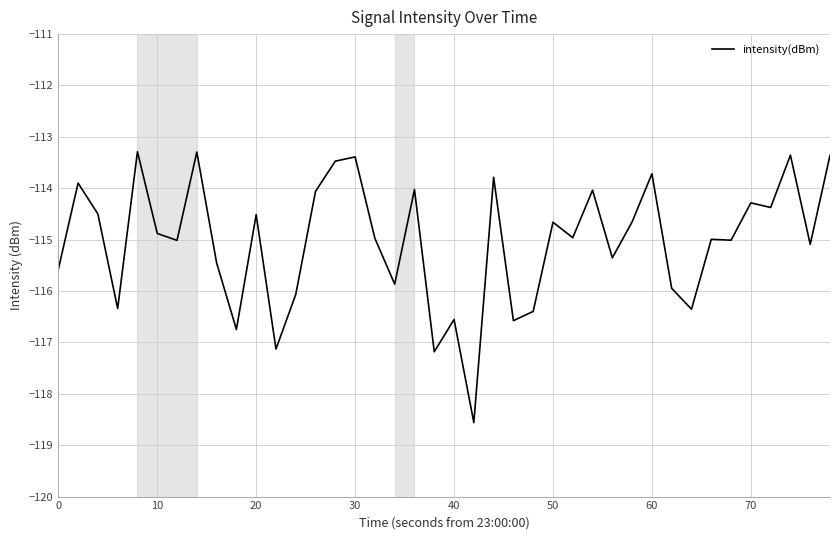

What is the minimum value shown in the chart?

-118.6